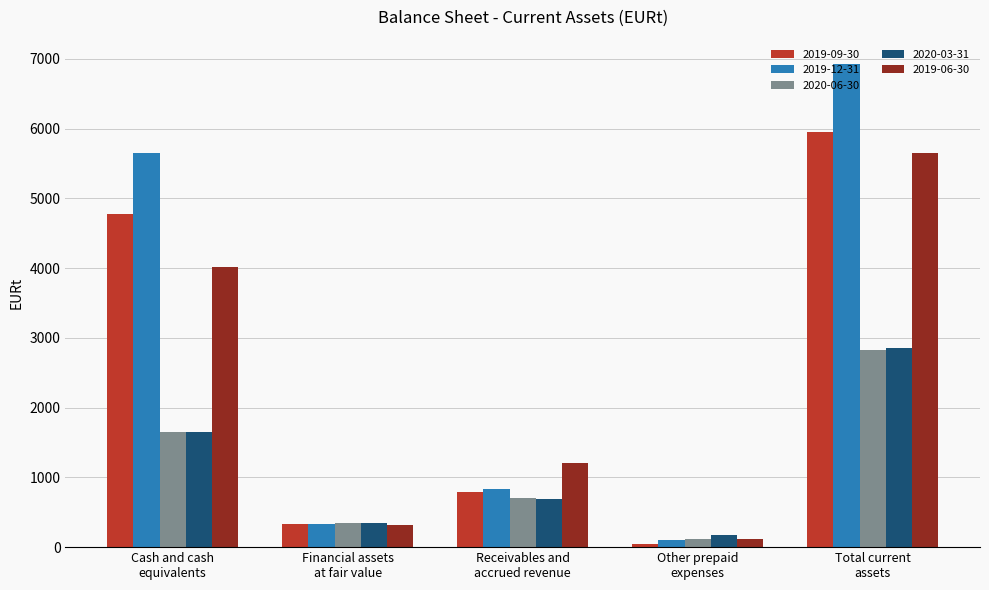

What is the greatest value displayed?

6929.6